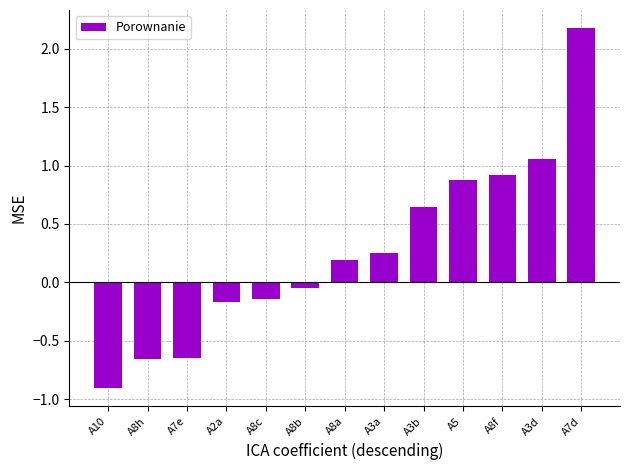

At which label is the value closest to 0?

A8b